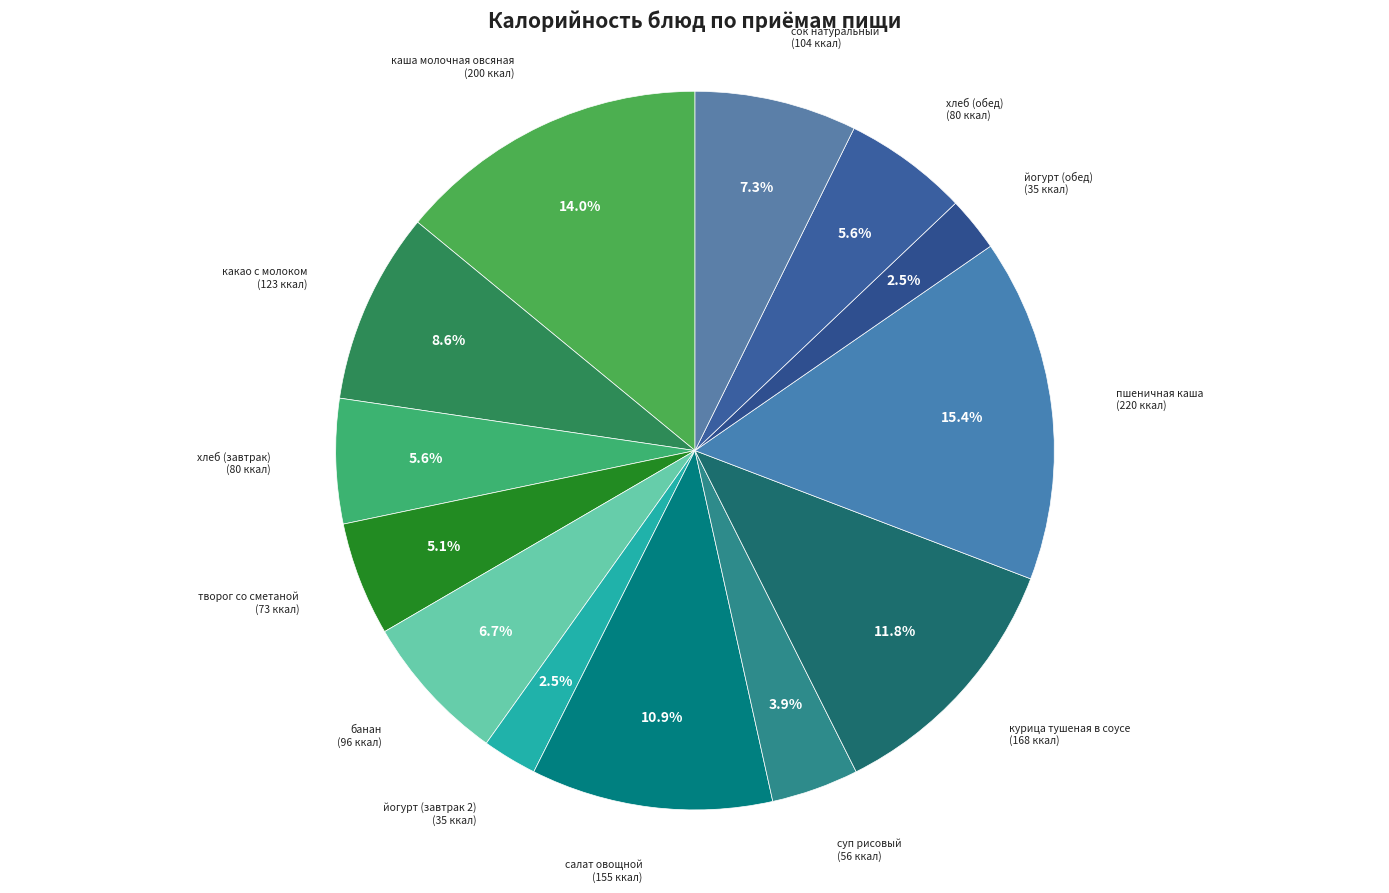

How many segments does this pie chart have?

13